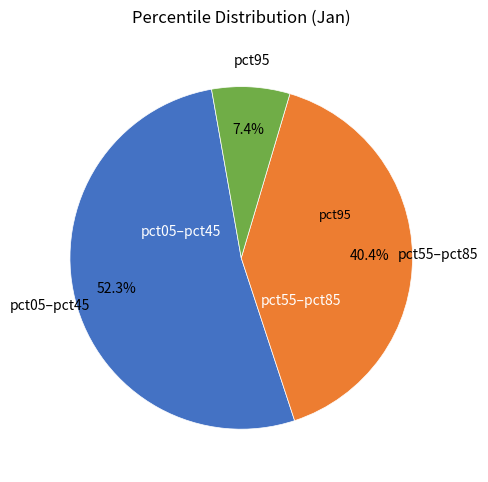

Count the number of slices in the pie.

3